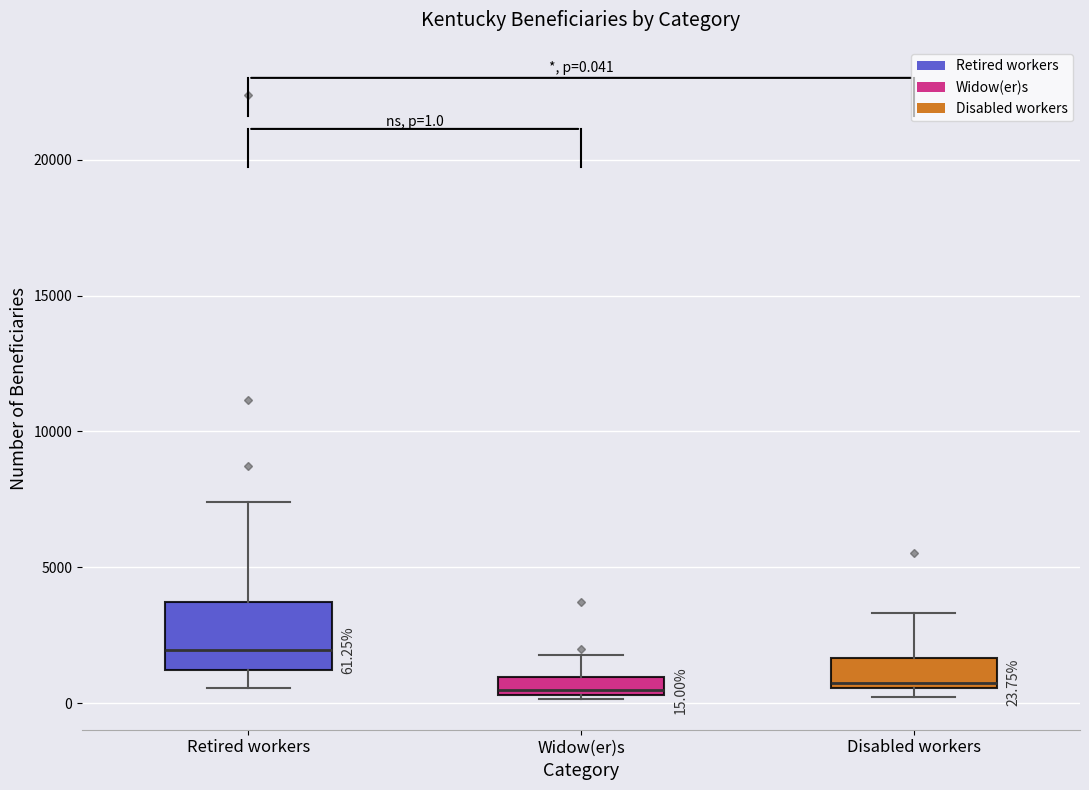

Comparing the boxes themselves (not the whiskers), which one is the tallest?

Retired workers